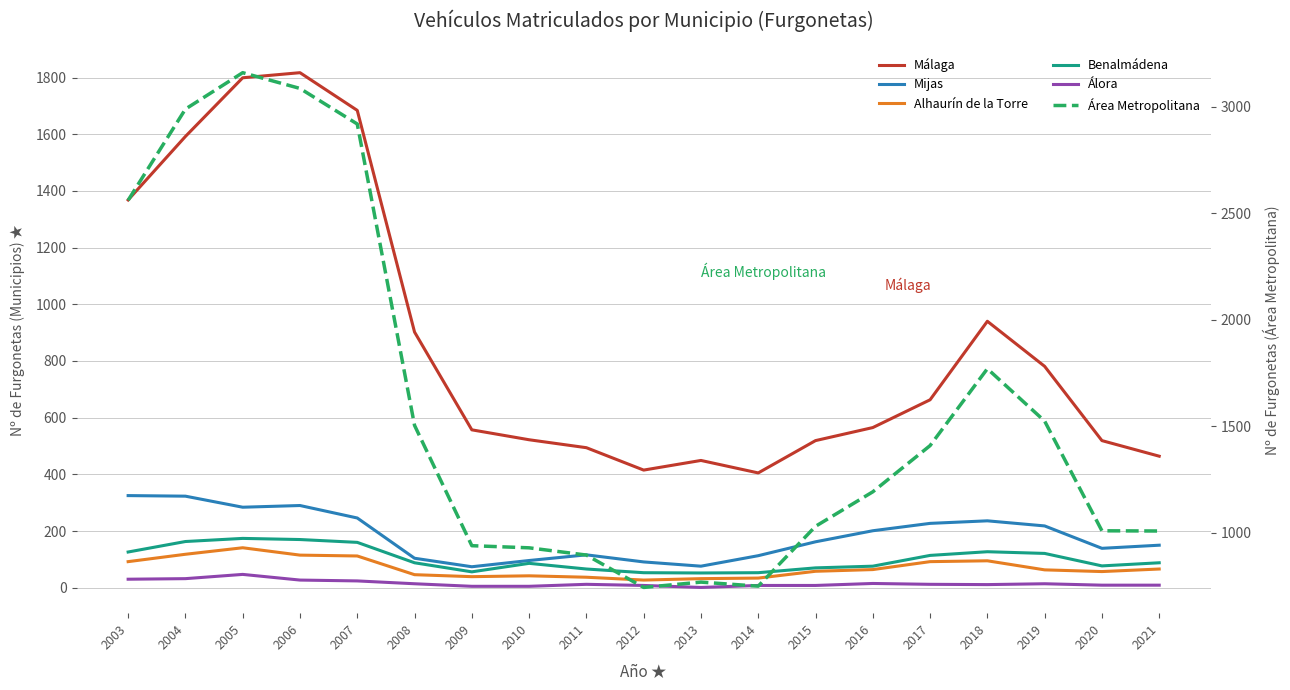

Is the value of Álora at 2016 greater than the value of Benalmádena at 2019?

No